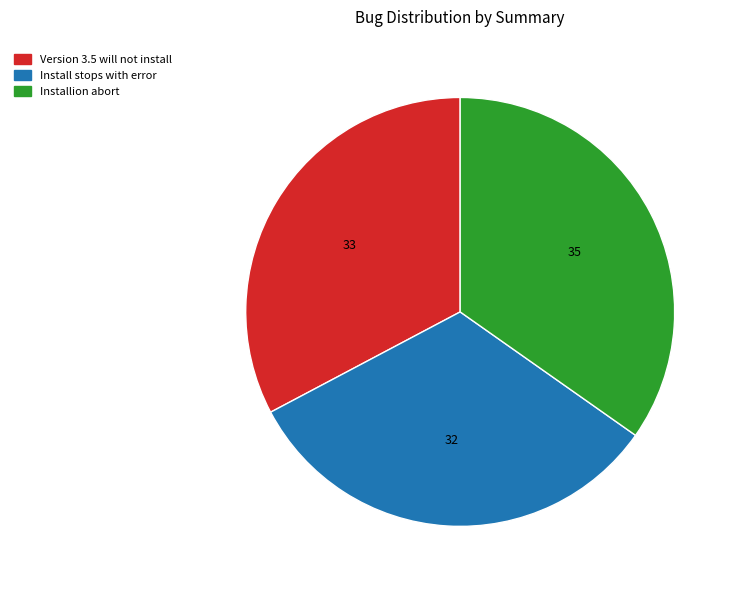

Is the sum of Version 3.5 will not install and Installion abort greater than half?

Yes